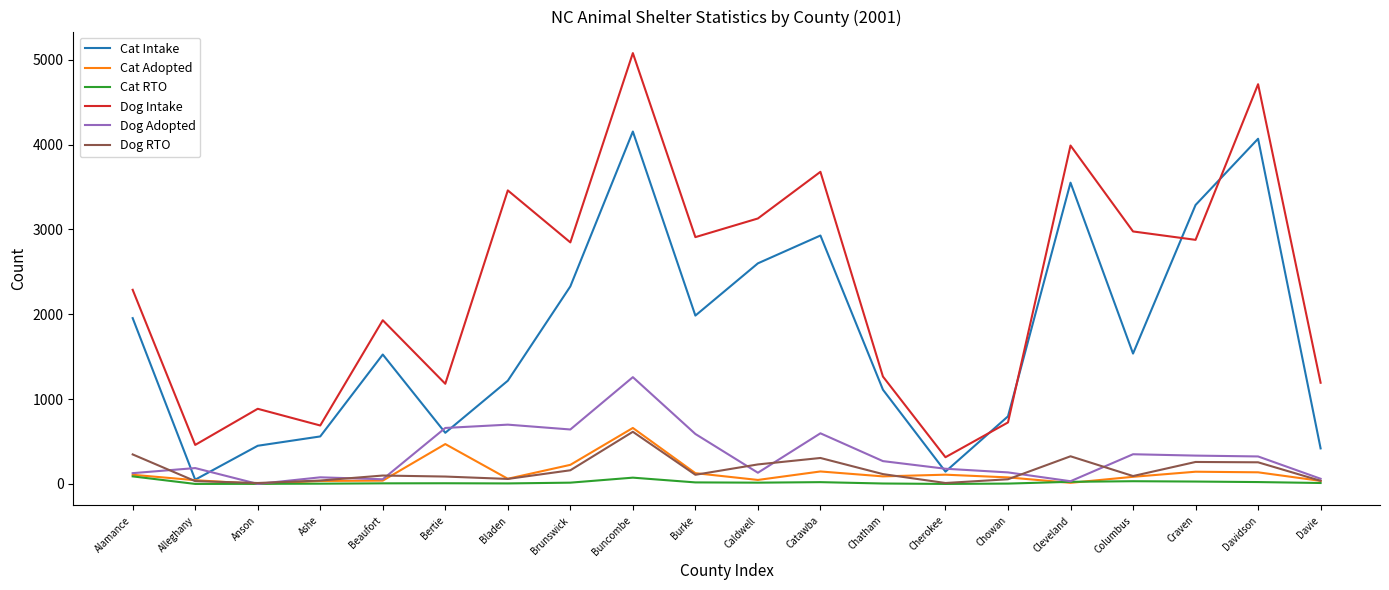

Rank the series by their maximum value, from lowest to highest.

Cat RTO, Dog RTO, Cat Adopted, Dog Adopted, Cat Intake, Dog Intake